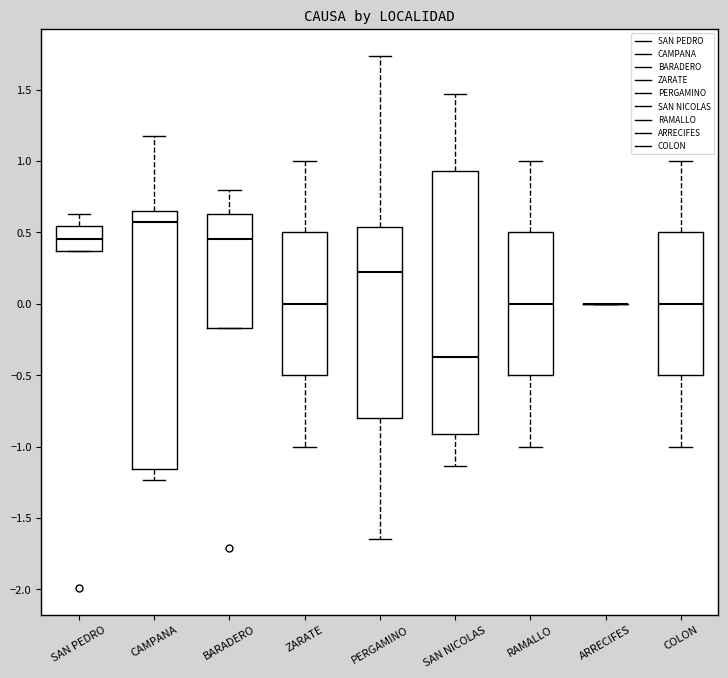

Reading left to right, transcribe this box plot: for each box, give where its median line is, the range the box spans, and where its two whiskers end, as read against the y-axis. The values are not printed on the chart, so give them approximately, as read against the axis.

SAN PEDRO: median 0.45, box 0.35 to 0.55, whiskers 0.35 to 0.65
CAMPANA: median 0.55, box -1.15 to 0.65, whiskers -1.25 to 1.20
BARADERO: median 0.45, box -0.15 to 0.65, whiskers -0.15 to 0.80
ZARATE: median 0.00, box -0.50 to 0.50, whiskers -1.00 to 1.00
PERGAMINO: median 0.20, box -0.80 to 0.55, whiskers -1.65 to 1.75
SAN NICOLAS: median -0.35, box -0.90 to 0.95, whiskers -1.15 to 1.45
RAMALLO: median 0.00, box -0.50 to 0.50, whiskers -1.00 to 1.00
ARRECIFES: box collapsed to a line at 0.00, whiskers 0.00 to 0.00
COLON: median 0.00, box -0.50 to 0.50, whiskers -1.00 to 1.00